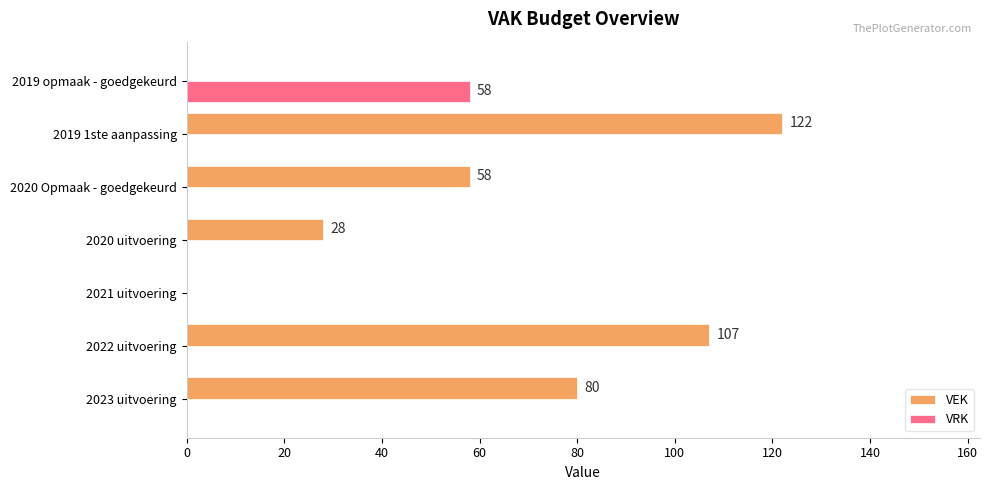

Which series changed the most between 2023 uitvoering and 2020 Opmaak - goedgekeurd?

VEK